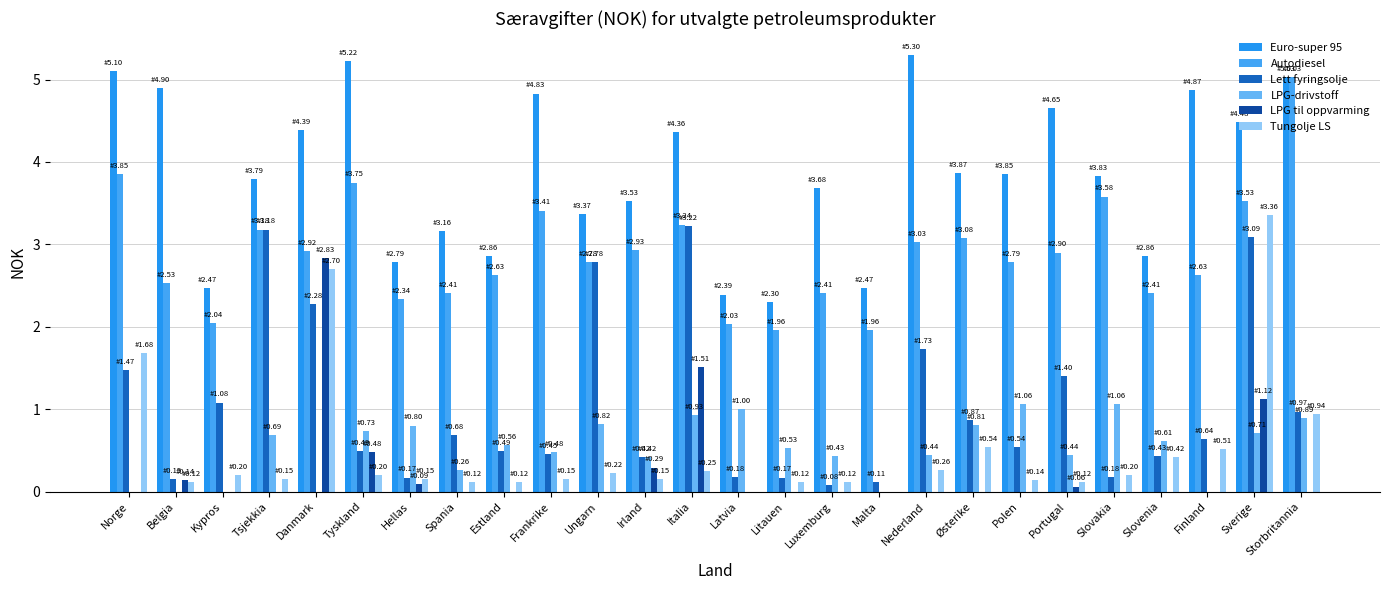

Is it true that Lett fyringsolje equals 0.6 at Finland?

True